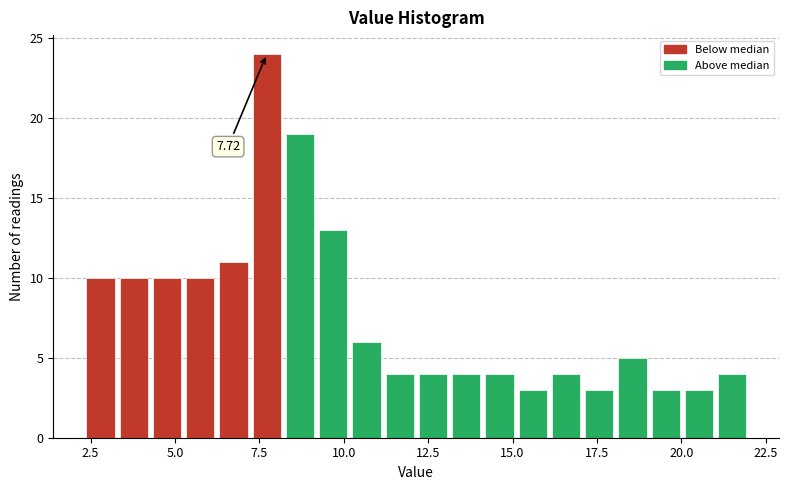

Around what value on the x-axis is the tallest bar? Give the approximate position of its centre, as read against the axis.

7.5